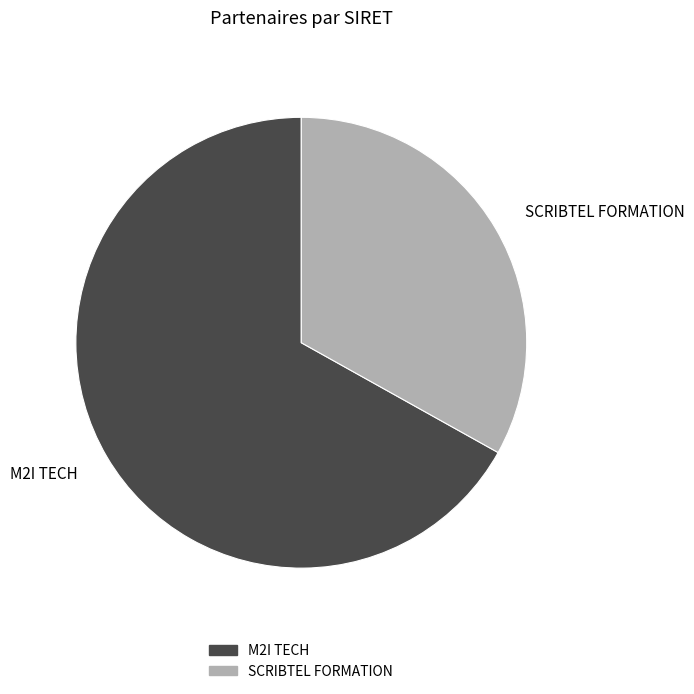

Is the sum of M2I TECH and SCRIBTEL FORMATION greater than half?

Yes